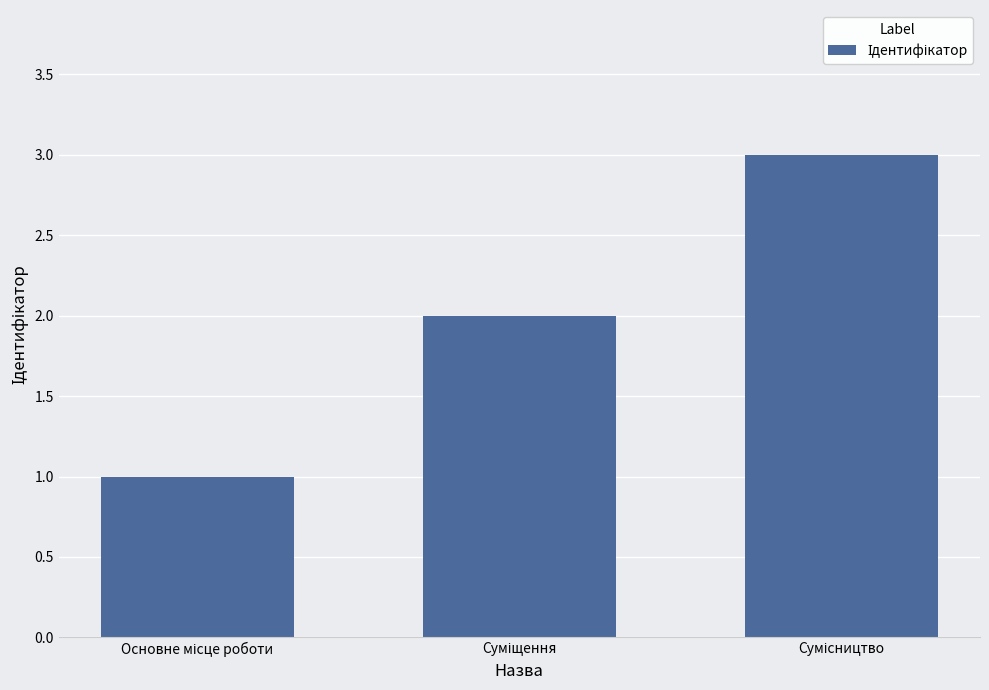

How many data points are less than 2?

1